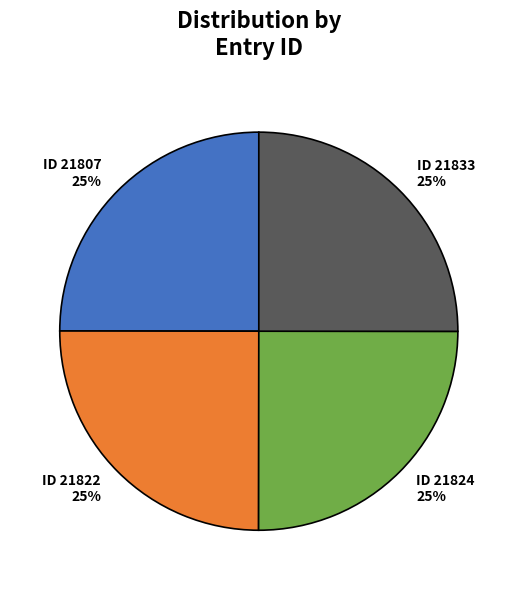

How many slices are in this pie chart?

4